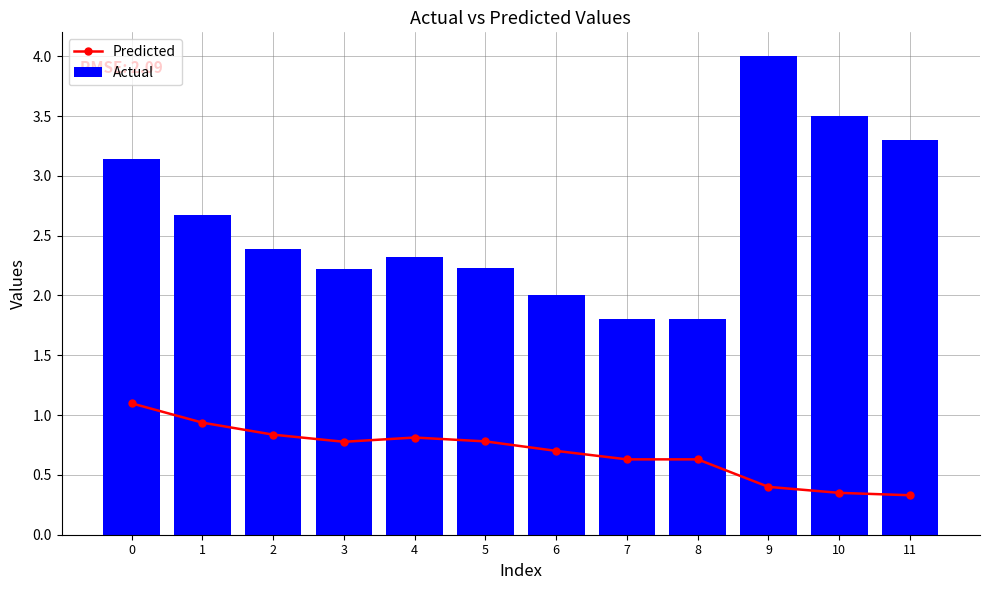

What is the sum of all Predicted values?

8.3